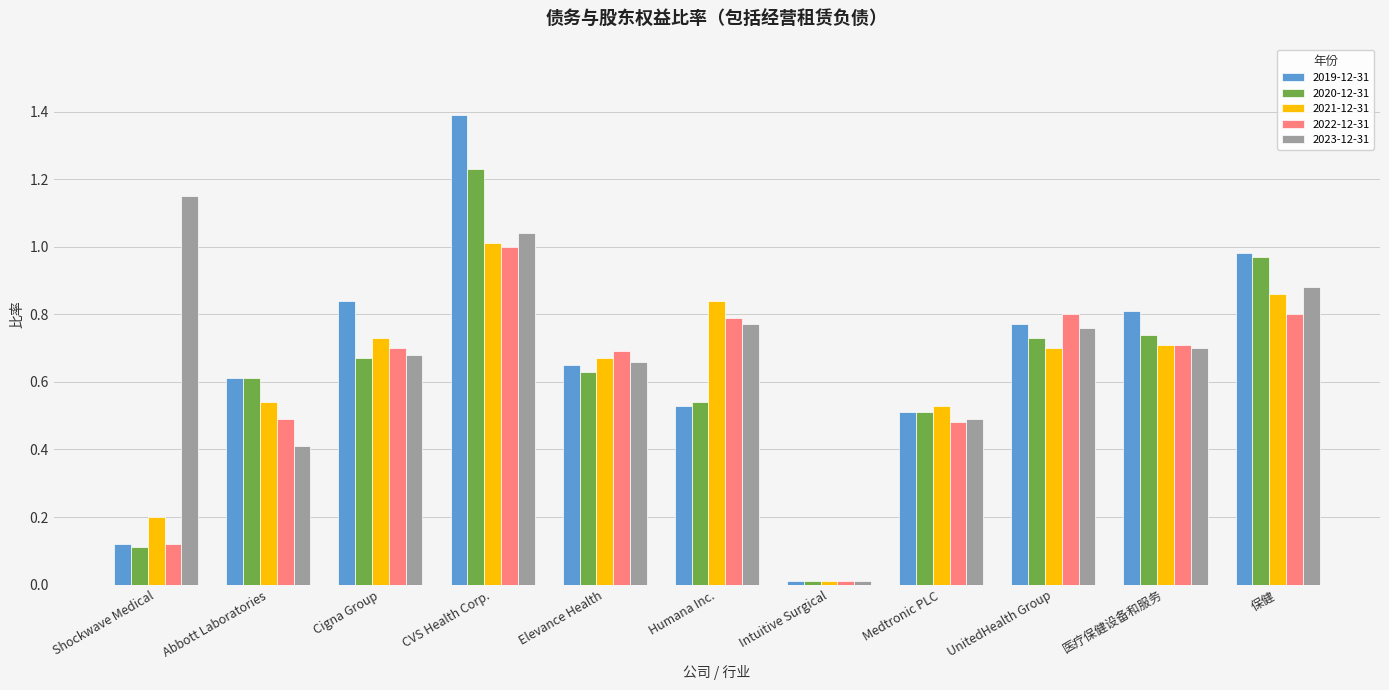

How many bars are there in total?

55